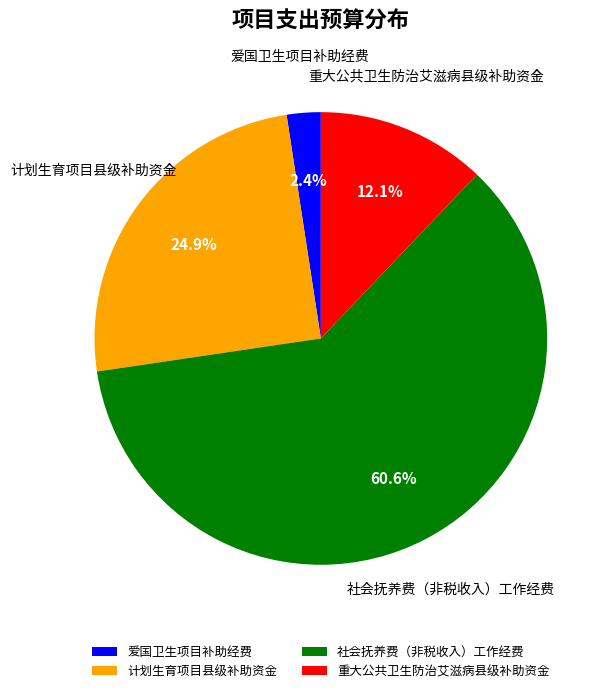

Approximately how many times larger is the value at 爱国卫生项目补助经费 compared to 计划生育项目县级补助资金?

0.1